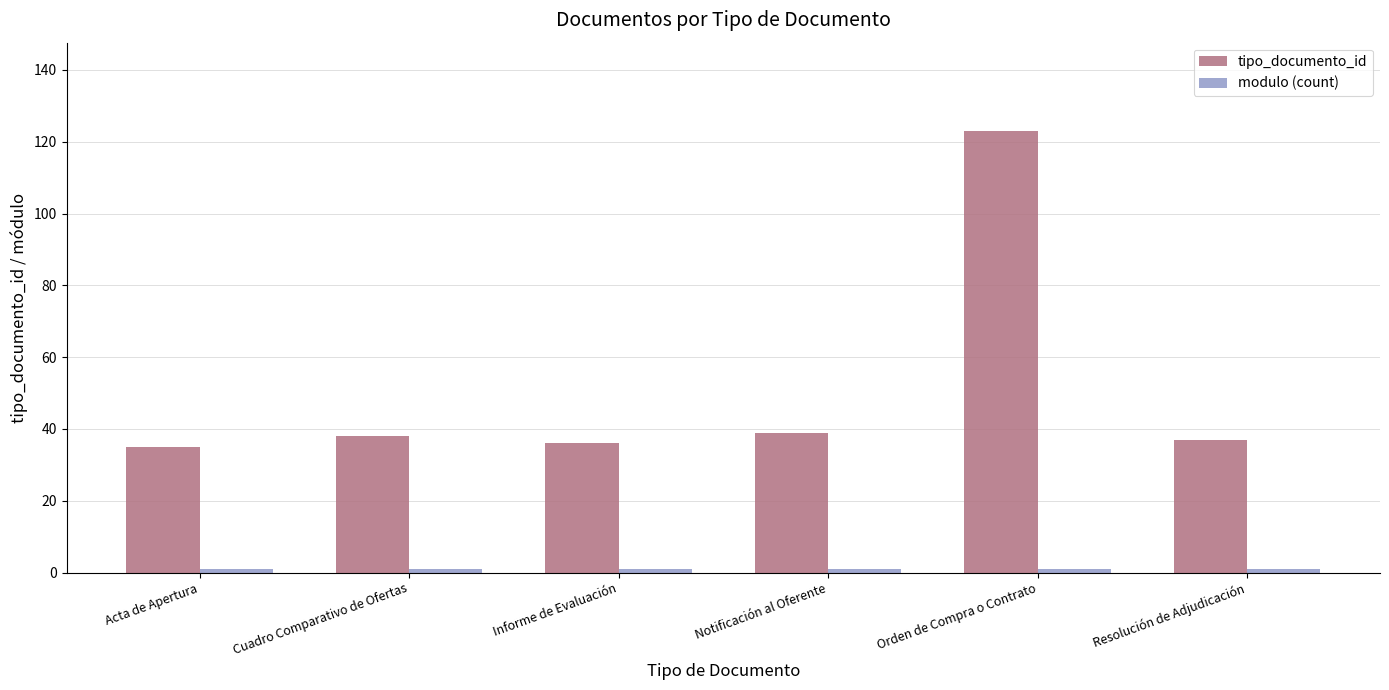

What is the average value of the tipo_documento_id series?

51